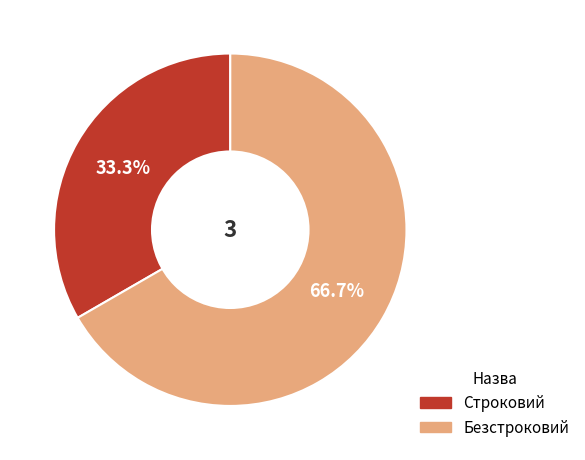

Which category has the biggest portion of the pie?

Безстроковий